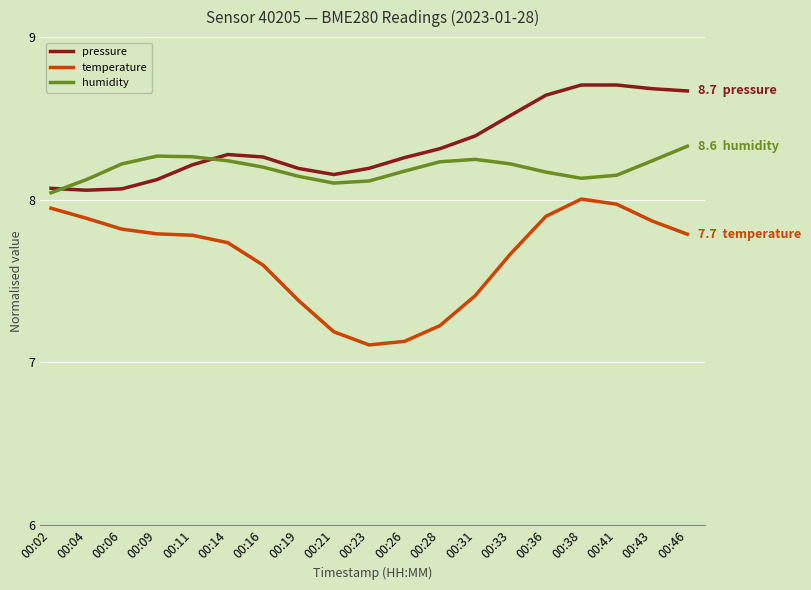

What is the sum of the temperature values at 00:04 and 00:26?

15.0